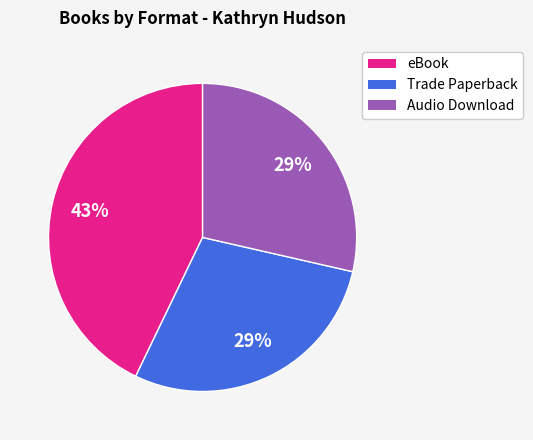

True or false: Trade Paperback accounts for 16% of the total.

False